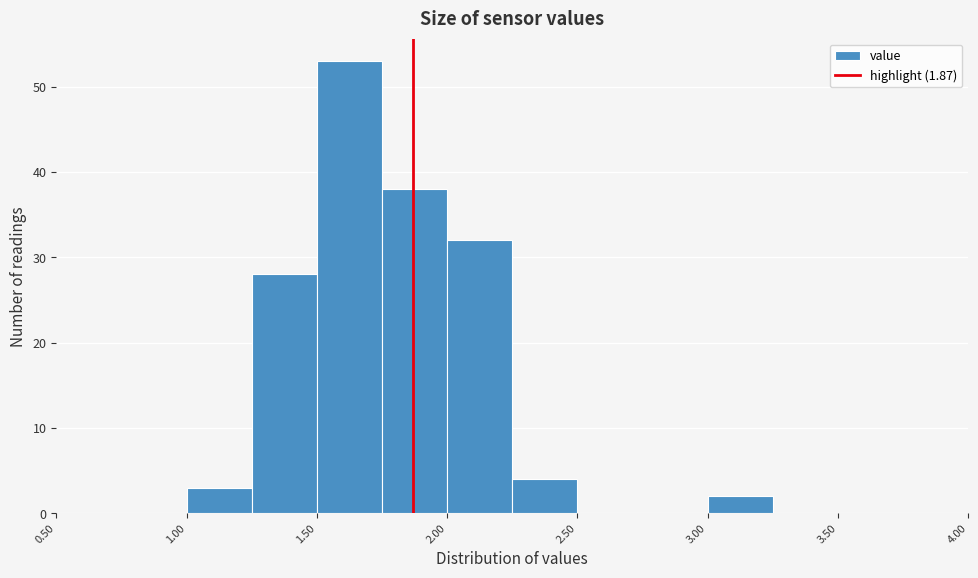

Reading left to right, transcribe this chart: for each bar, give the range it covers on the x-axis and its height. The values are not printed on the chart, so give them approximately, as read against the axis.

0.50 to 0.75: 0
0.75 to 1.00: 0
1.00 to 1.25: 3
1.25 to 1.50: 28
1.50 to 1.75: 53
1.75 to 2.00: 38
2.00 to 2.25: 32
2.25 to 2.50: 4
2.50 to 2.75: 0
2.75 to 3.00: 0
3.00 to 3.25: 2
3.25 to 3.50: 0
3.50 to 3.75: 0
3.75 to 4.00: 0